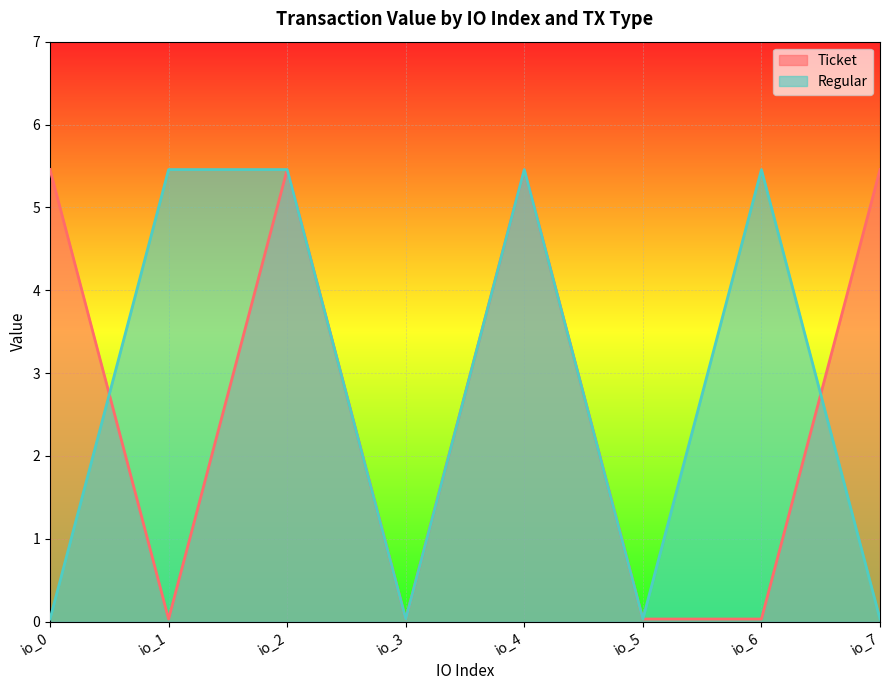

Which series has the widest spread of values?

Ticket